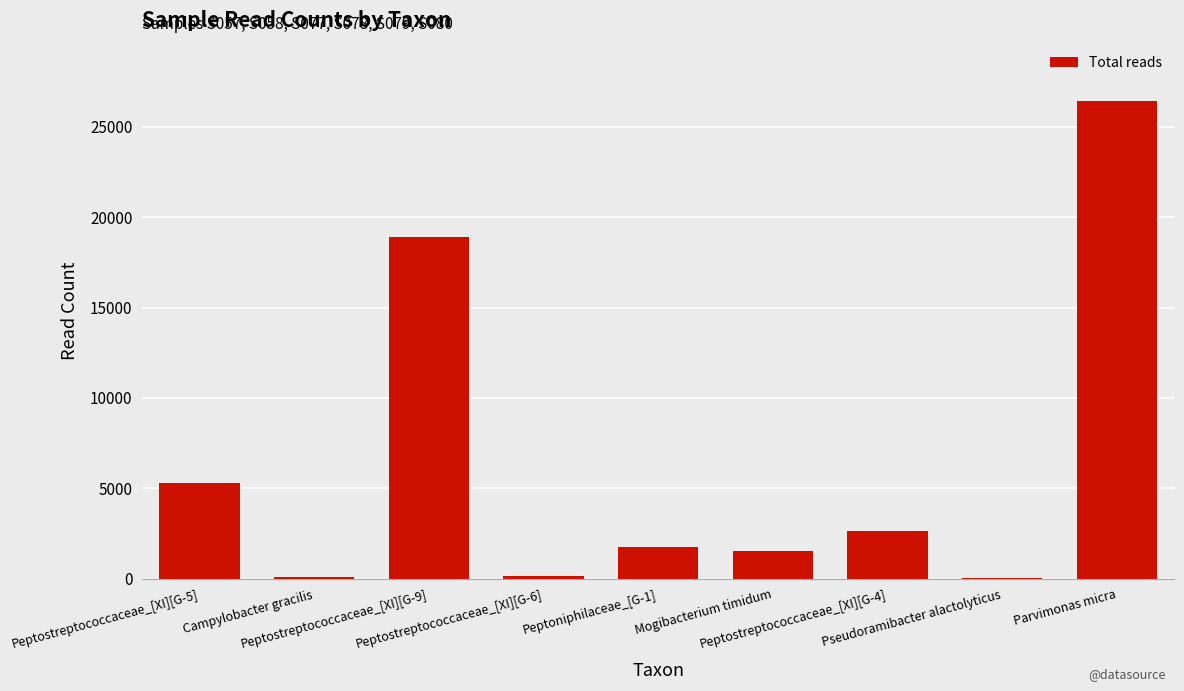

What is the maximum value shown in the chart?

26425